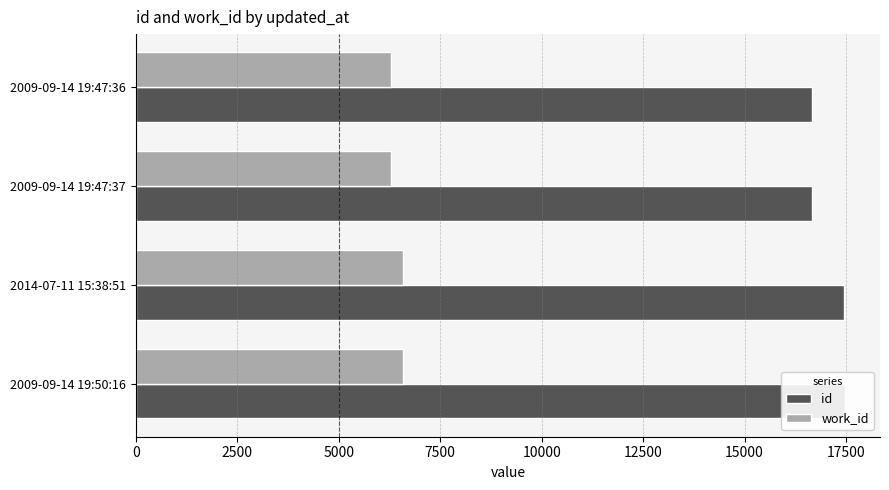

Reading left to right, extract all data points from this chart.

id: 16662	16666	17456	17464
work_id: 6293	6293	6572	6572